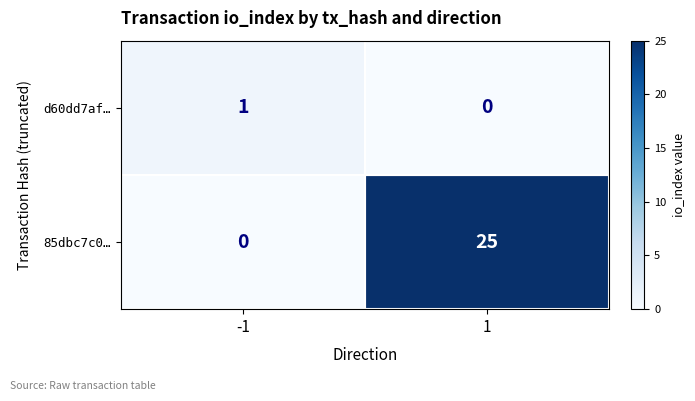

True or false: 85dbc7c0… has a value of 10 at 1.

False